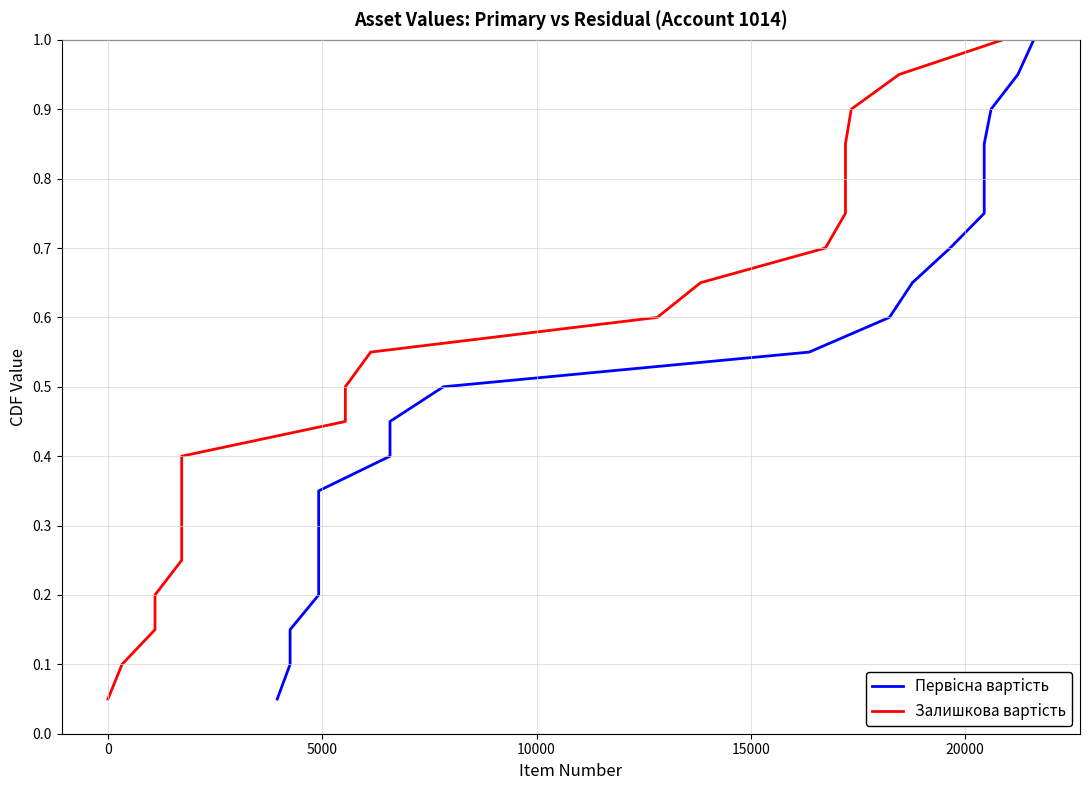

What is the maximum value for Залишкова вартiсть?

1.0